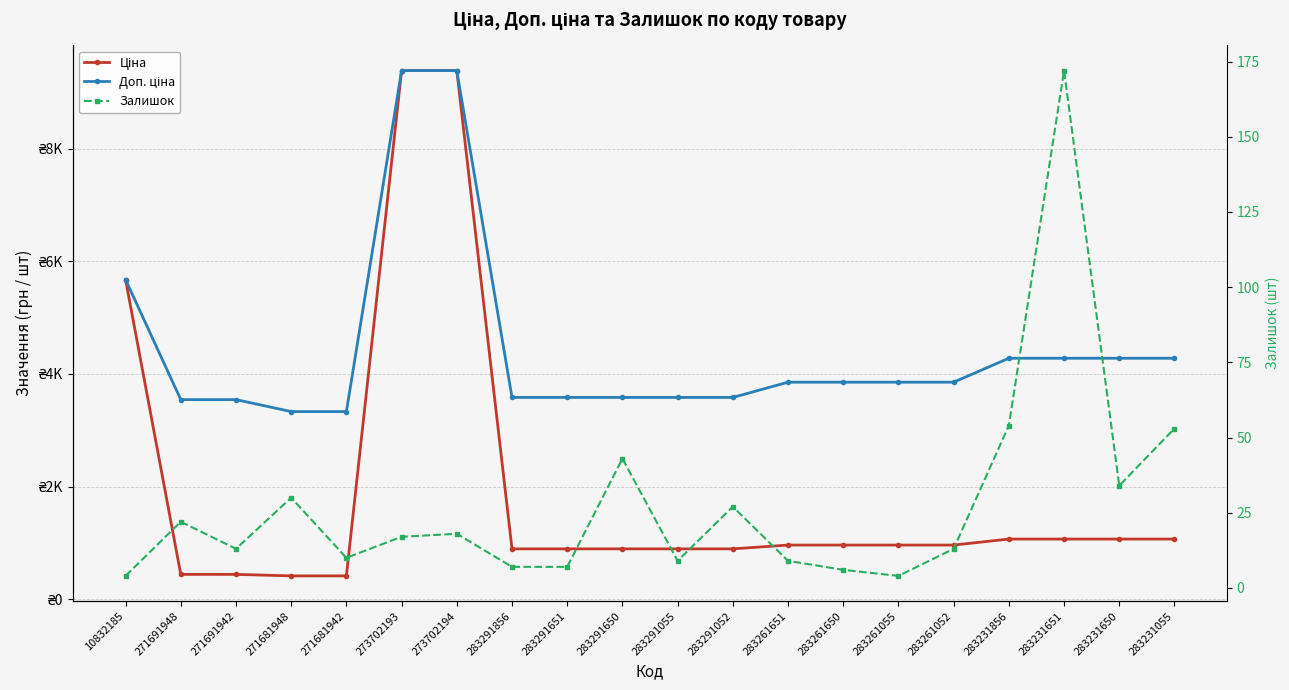

Reading right to left, extract all data points from this chart.

Ціна: 1069.8	1069.8	1069.8	1069.8	963.5	963.5	963.5	963.5	895.9	895.9	895.9	895.9	895.9	9384.0	9384.0	416.6	416.6	443.1	443.1	5673.8
Доп. ціна: 4279.1	4279.1	4279.1	4279.1	3854.0	3854.0	3854.0	3854.0	3583.6	3583.6	3583.6	3583.6	3583.6	9384.0	9384.0	3332.5	3332.5	3545.0	3545.0	5673.8
Залишок: 53.0	34.0	172.0	54.0	13.0	4.0	6.0	9.0	27.0	9.0	43.0	7.0	7.0	18.0	17.0	10.0	30.0	13.0	22.0	4.0